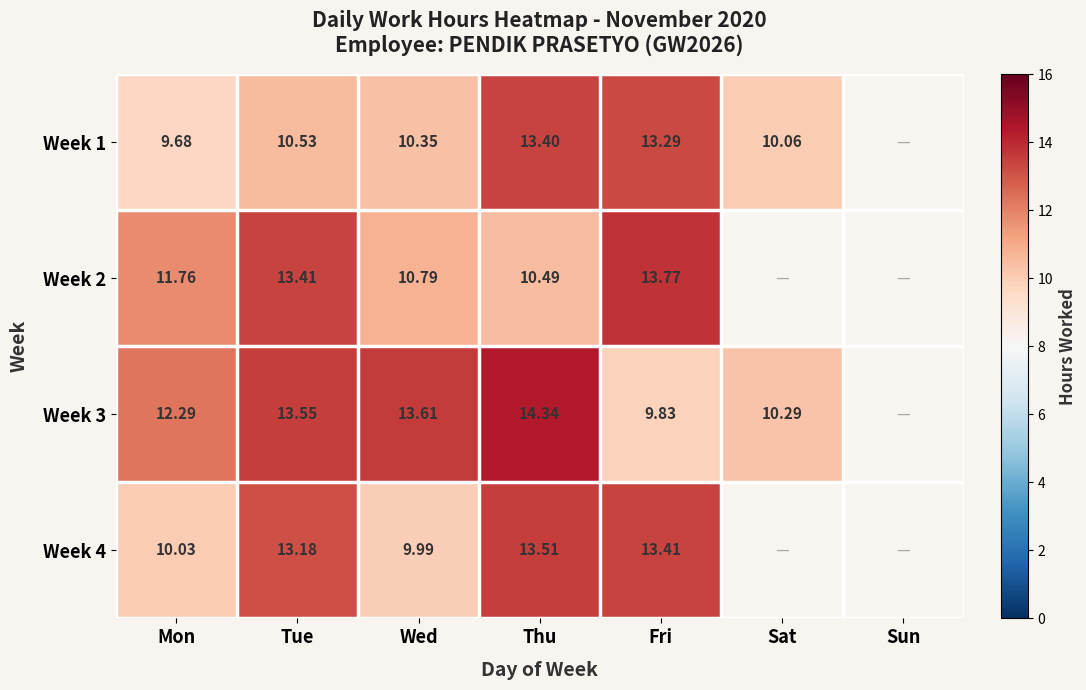

Is the value of Week 1 at Wed greater than the value of Week 3 at Wed?

No